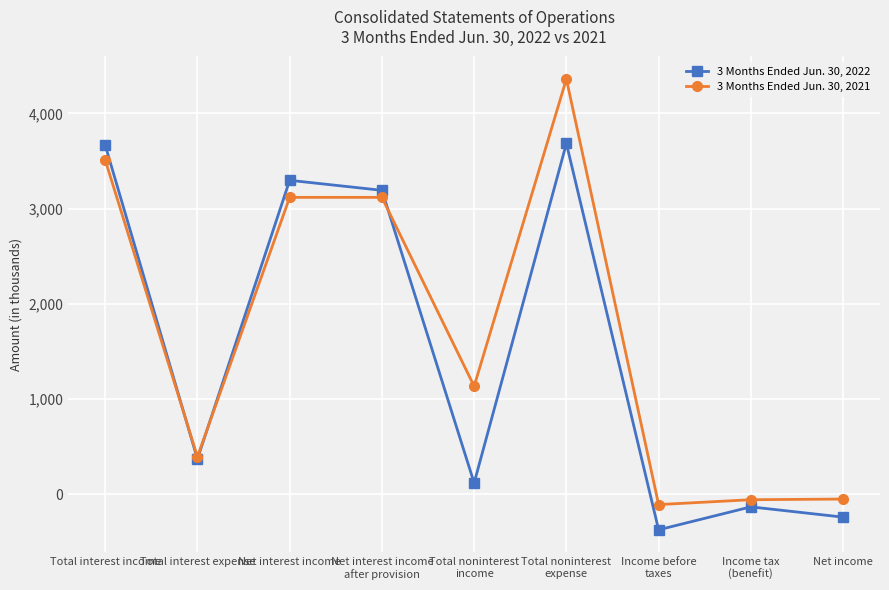

Rank the series at Income tax
(benefit) from highest to lowest value.

3 Months Ended Jun. 30, 2021, 3 Months Ended Jun. 30, 2022